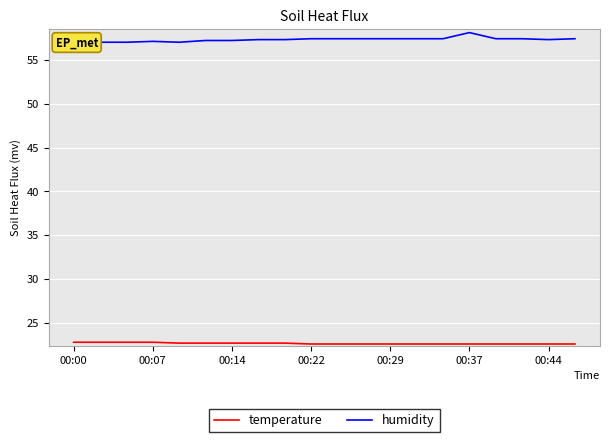

What is the minimum value shown in the chart?

22.6